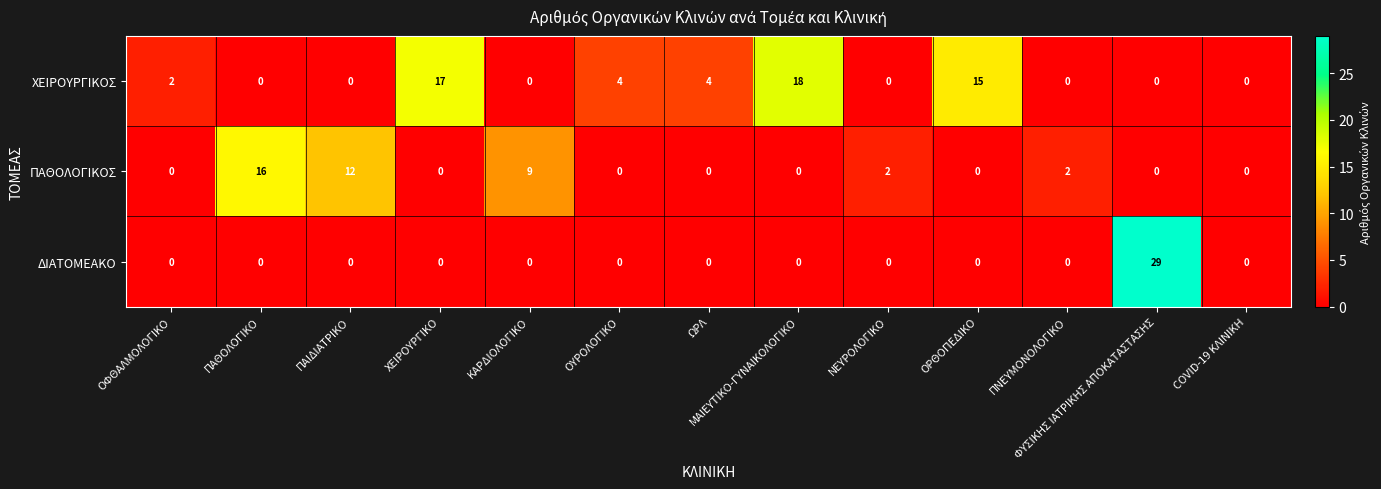

The value of ΔΙΑΤΟΜΕΑΚΟ at ΩΡΛ is 9. True or false?

False